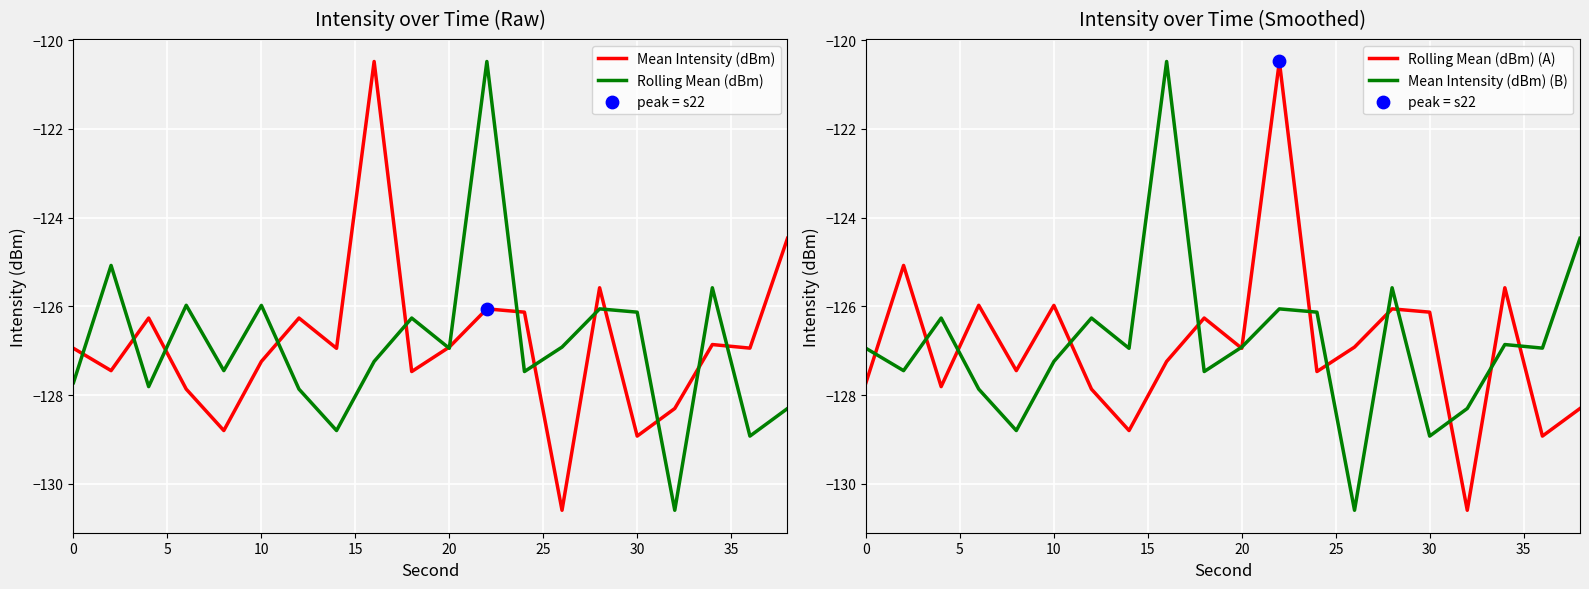

Which series has the largest total across all categories?

Mean Intensity (dBm)